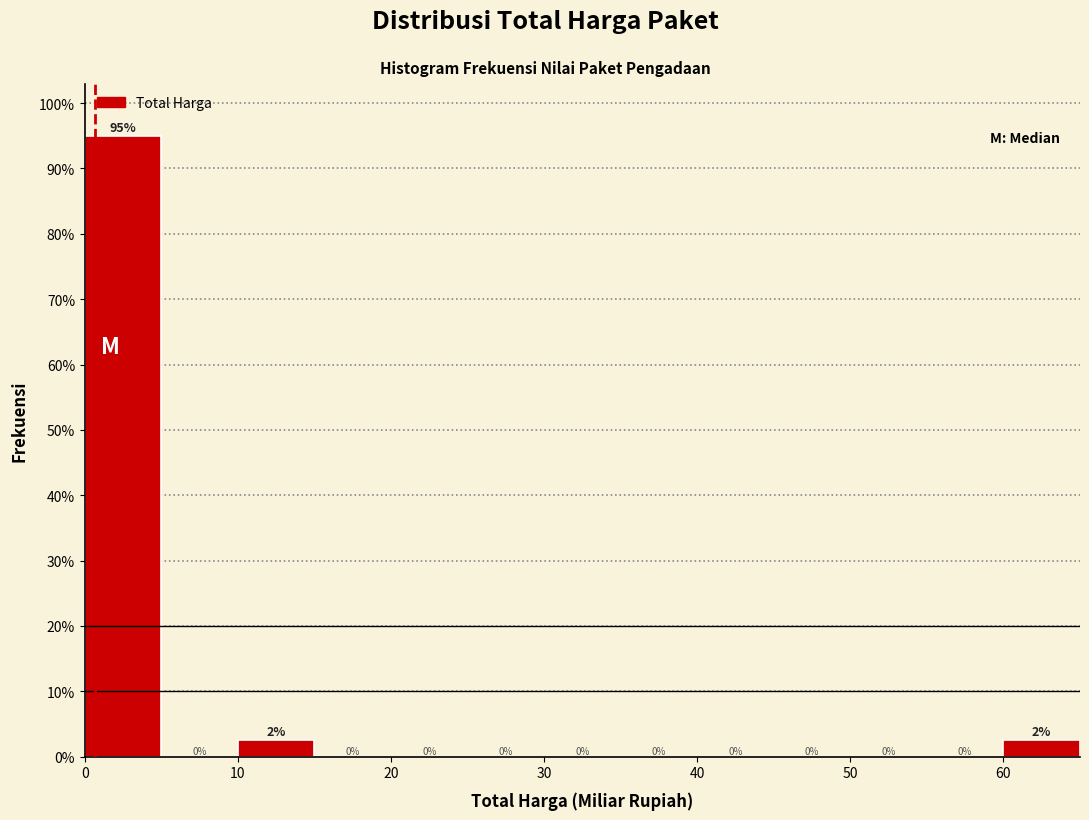

Over which range of the x-axis is the bar tallest?

0 to 5